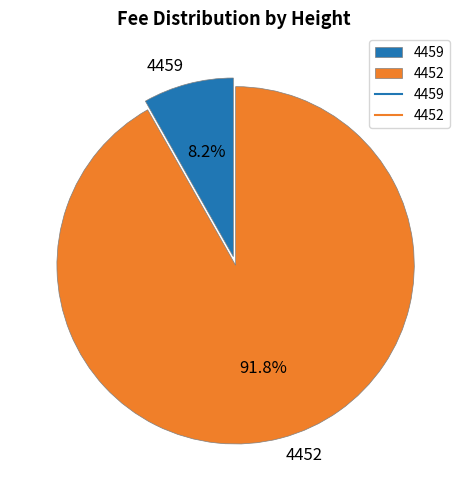

To the nearest percent, what is the combined percentage of 4459 and 4452?

100%